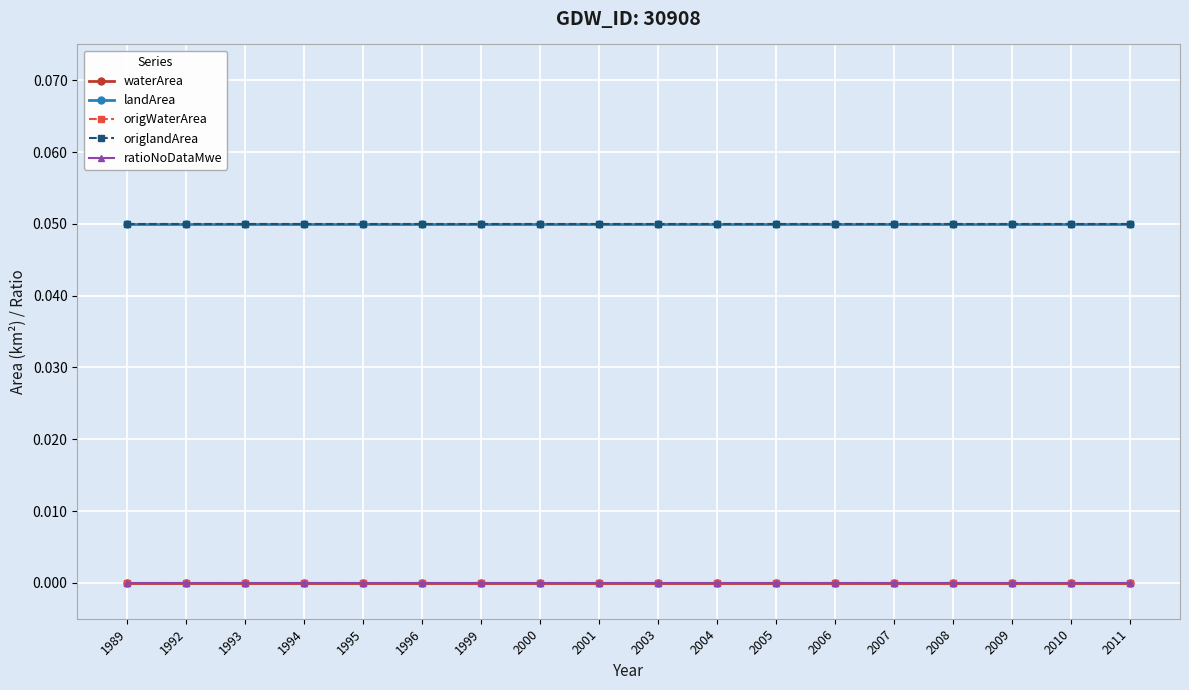

What is the maximum value shown in the chart?

0.1